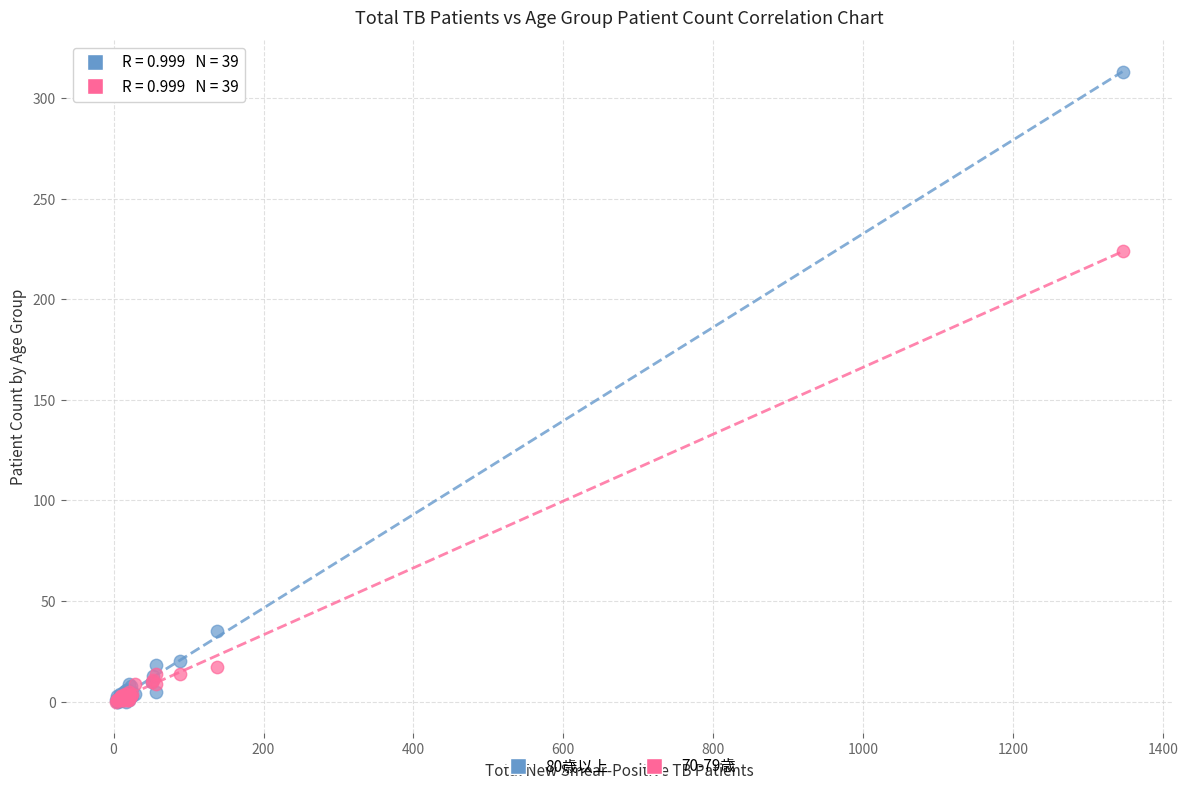

Across all series, what Y value is closest to 156?

224